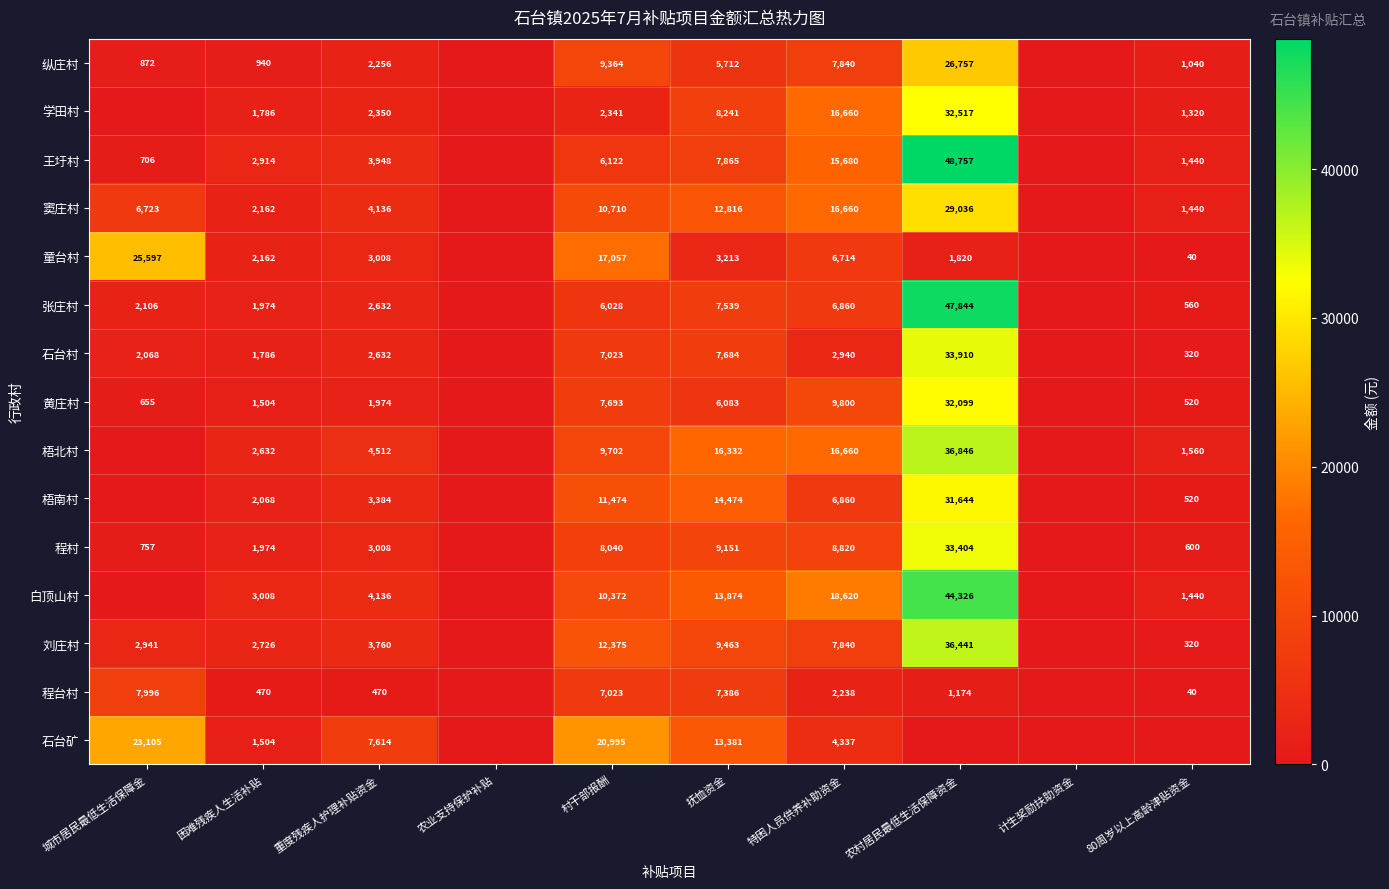

At how many categories does at least one series exceed 21865?

2